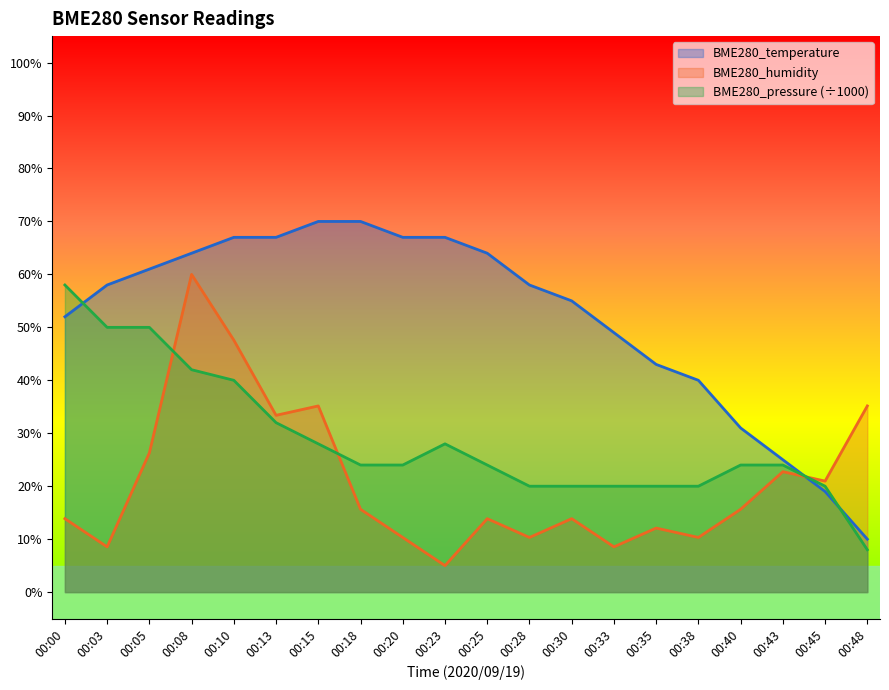

Is the value of BME280_pressure at 00:10 greater than the value of BME280_temperature at 00:05?

No